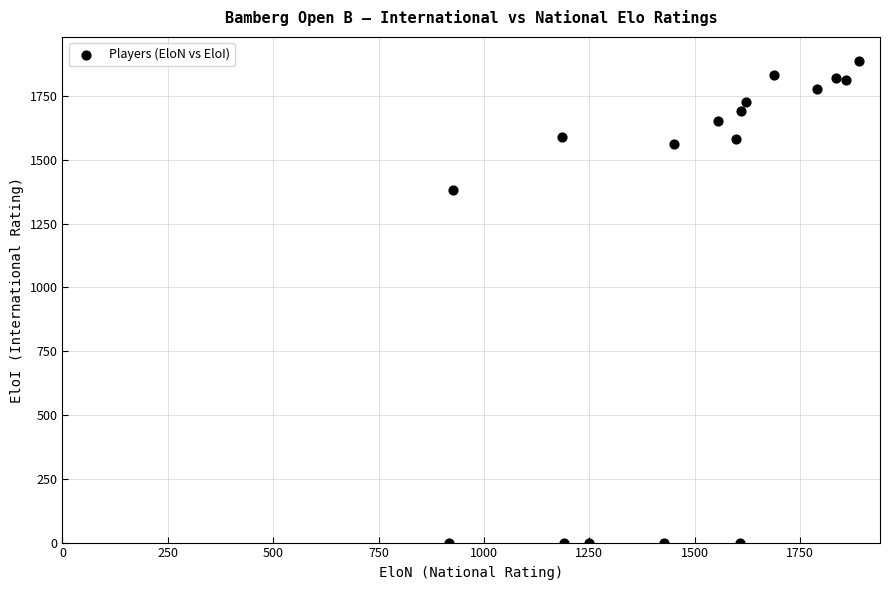

What is the range of X values (max minus min)?

973